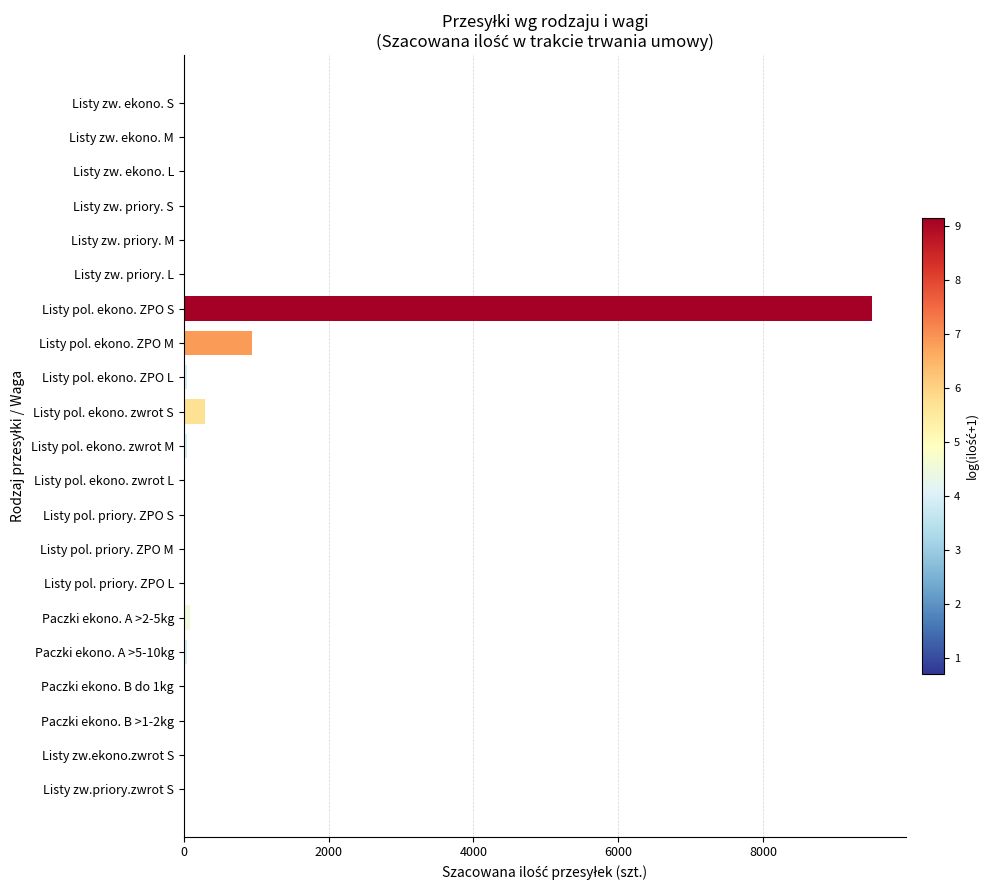

What is the sum of all values?

11074